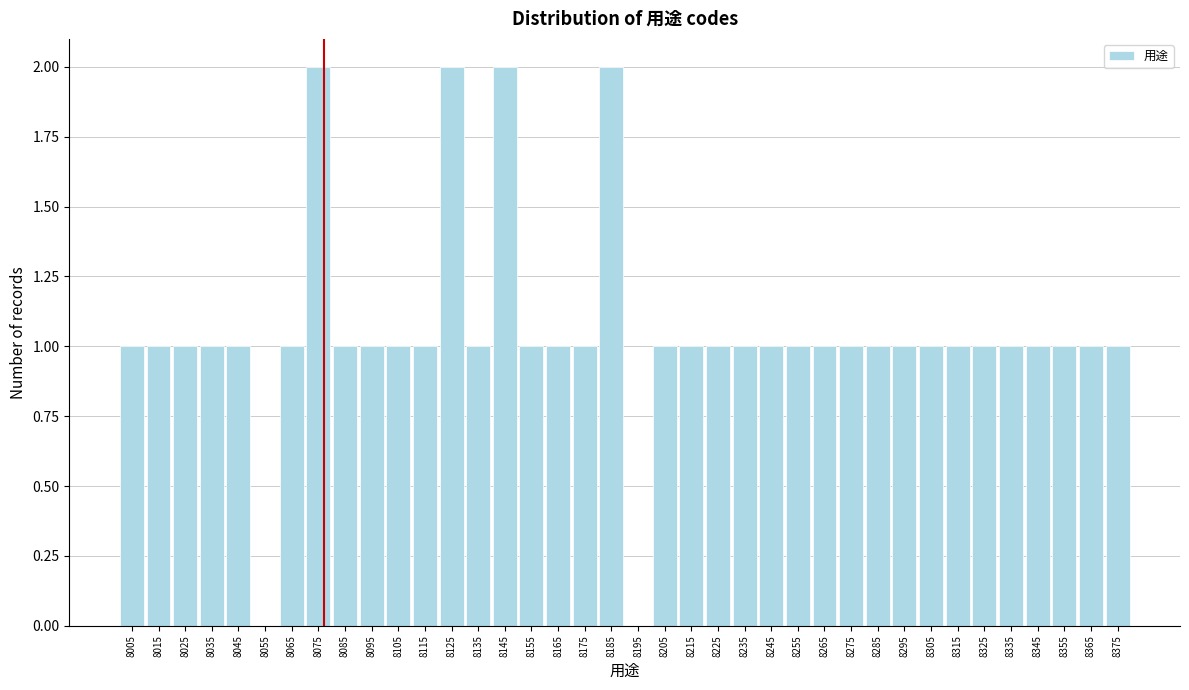

What is the ratio of the value at 8075 to the value at 8045?

2.0